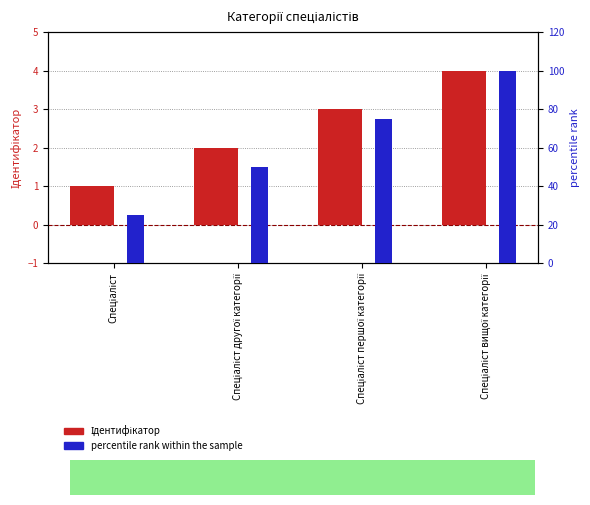

How many data points in Ідентифікатор are above 3?

1